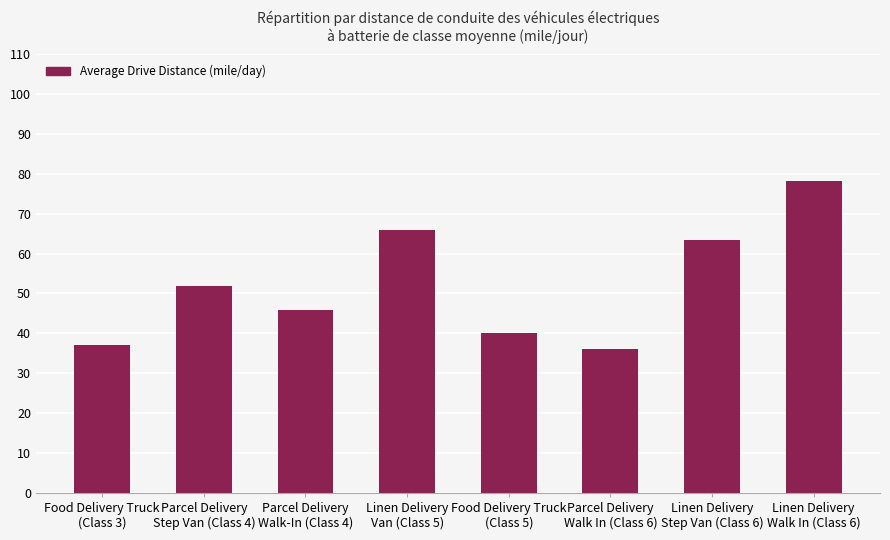

What is the greatest value displayed?

78.2